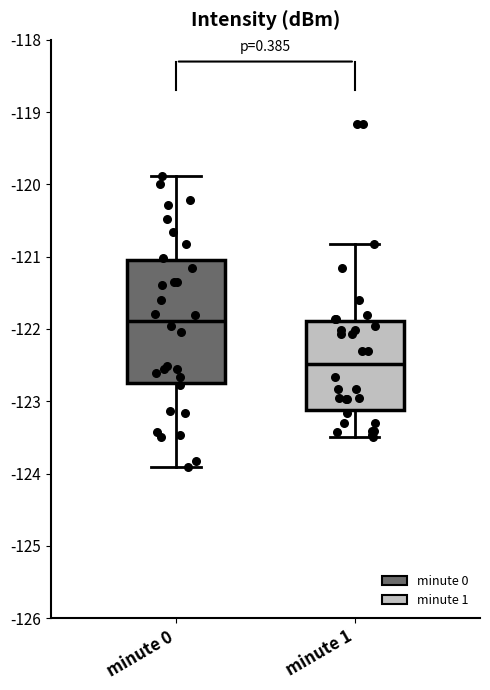

Where is the lower edge of the box for minute 1 on the y-axis? The values are not printed on the chart, so give them approximately, as read against the axis.

-123.1